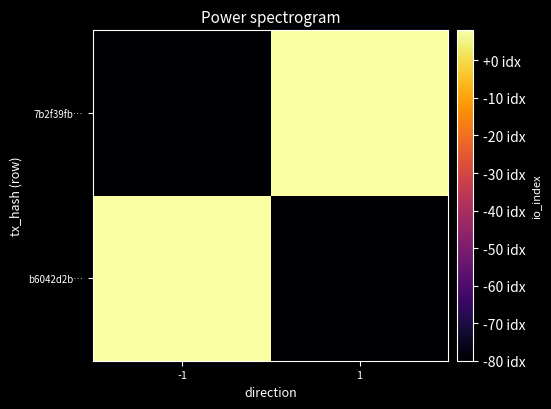

How many series are shown in this chart?

2